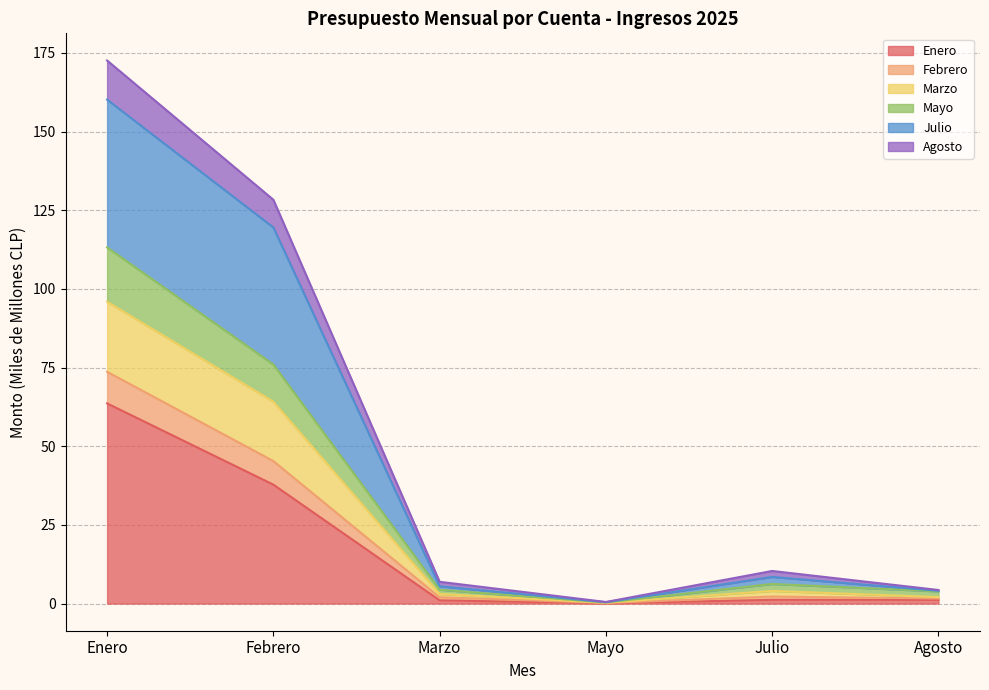

What is the total value across all series at Enero?

172.6